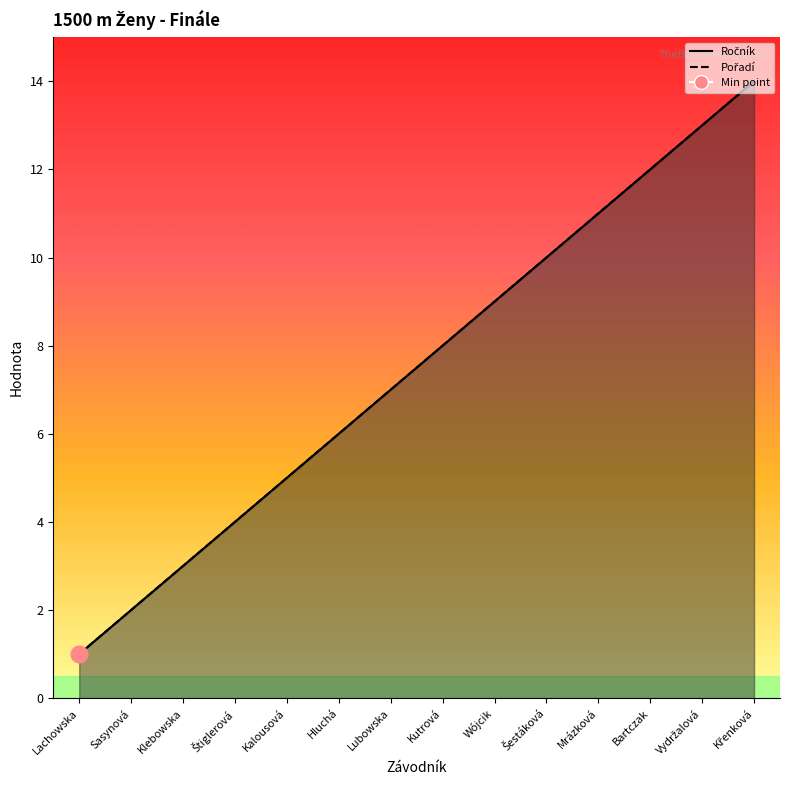

Reading left to right, list all the values displayed in this chart.

Ročník: Lachowska=1	Sasynová=2	Klebowska=3	Štiglerová=4	Kalousová=5	Hluchá=6	Lubowska=7	Kutrová=8	Wójcik=9	Šestáková=10	Mrázková=11	Bartczak=12	Vydržalová=13	Křenková=14
Pořadí: Lachowska=1	Sasynová=2	Klebowska=3	Štiglerová=4	Kalousová=5	Hluchá=6	Lubowska=7	Kutrová=8	Wójcik=9	Šestáková=10	Mrázková=11	Bartczak=12	Vydržalová=13	Křenková=14